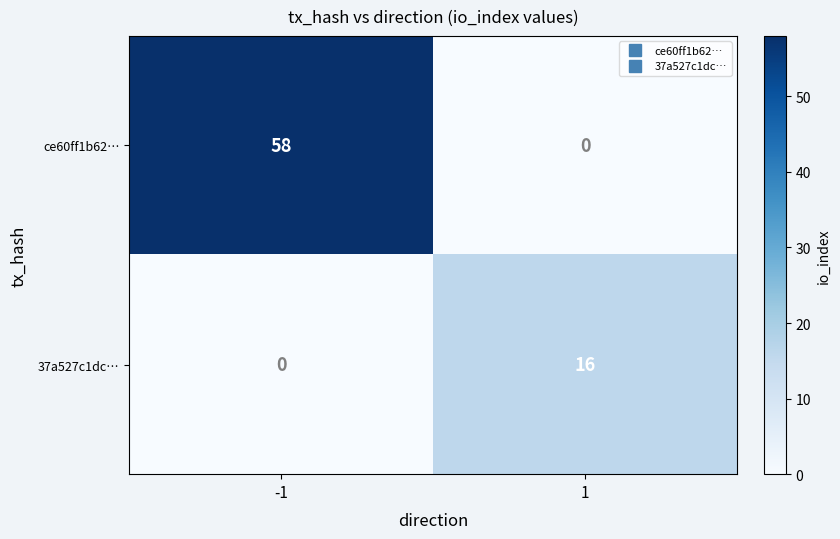

The 37a527c1dc… series shows 16 at 1. True or false?

True